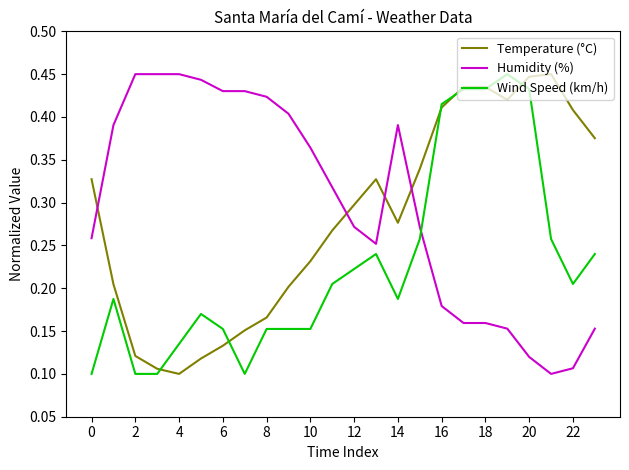

Rank the series by their average value, from lowest to highest.

Wind Speed (km/h), Temperature (°C), Humidity (%)